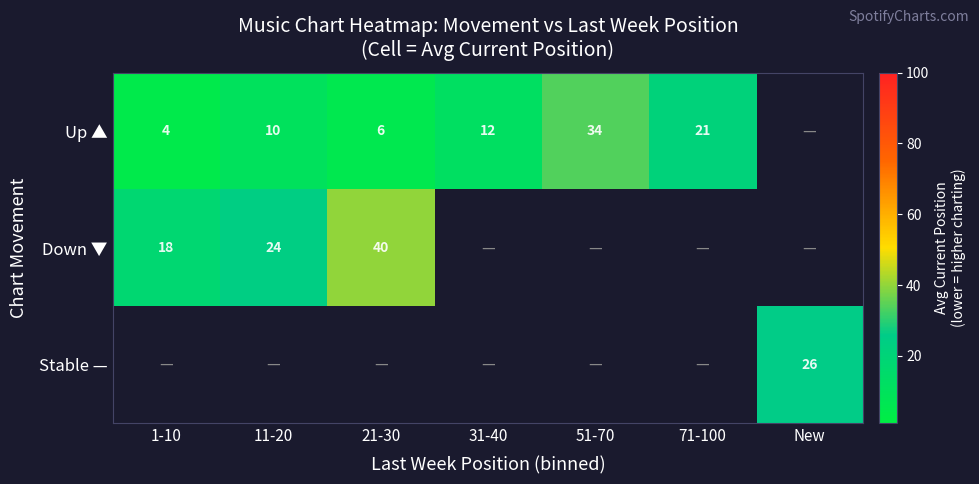

The Up ▲ series shows 9 at 21-30. True or false?

False